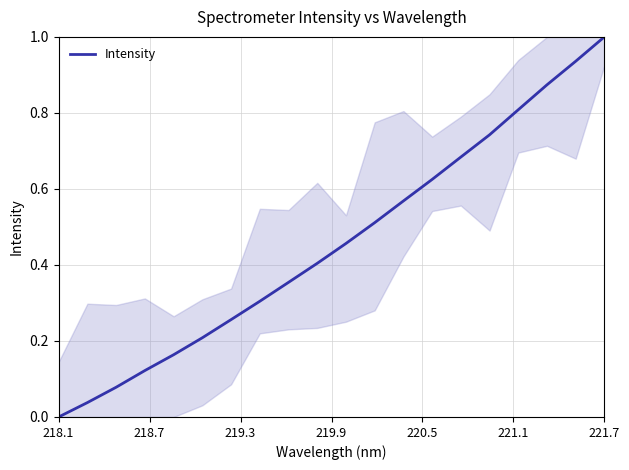

What is the greatest value displayed?

1.0